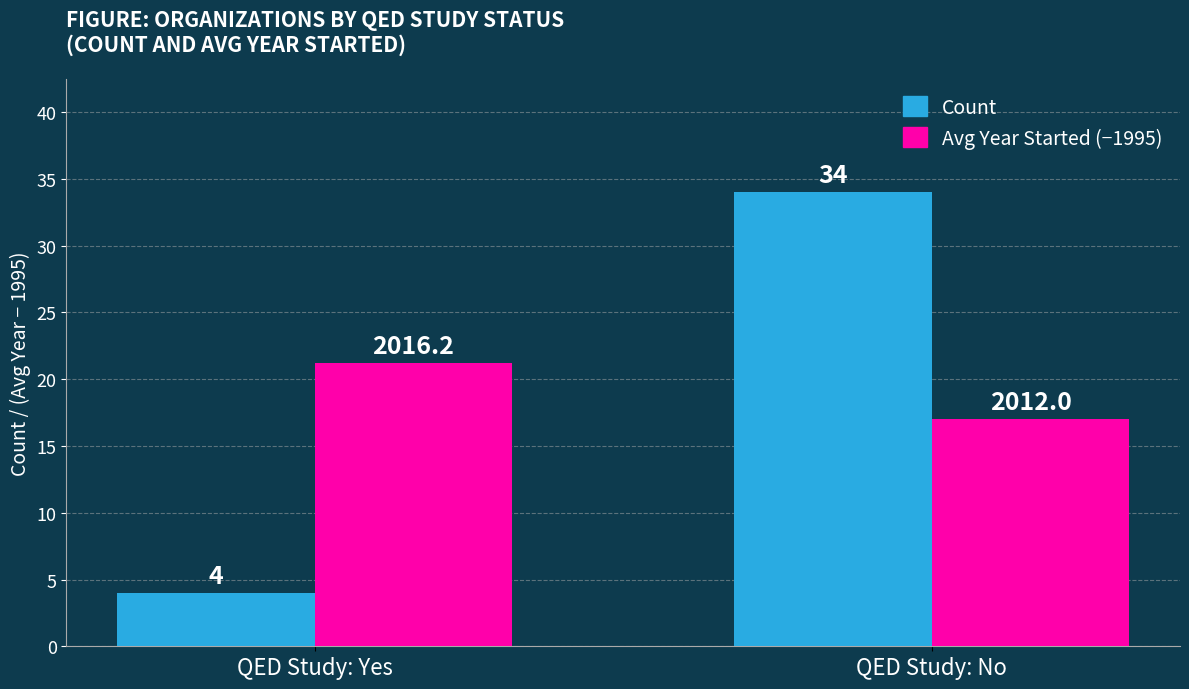

Count the number of data series in this chart.

2